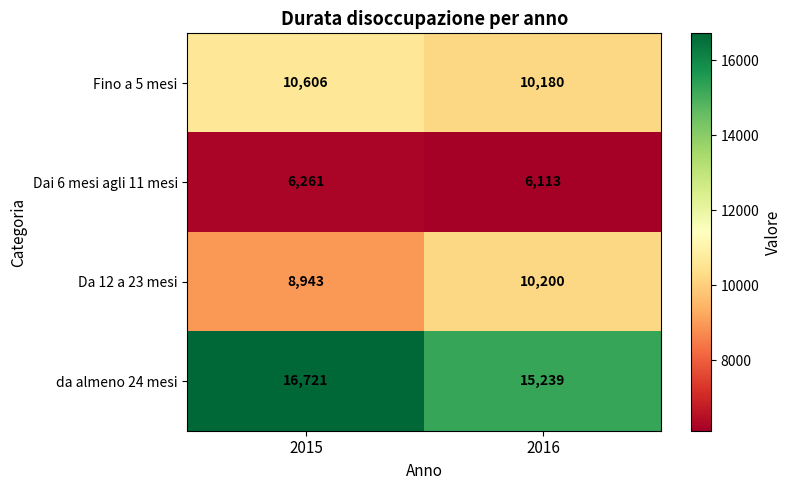

What is the difference between the highest and lowest values at 2016?

9126